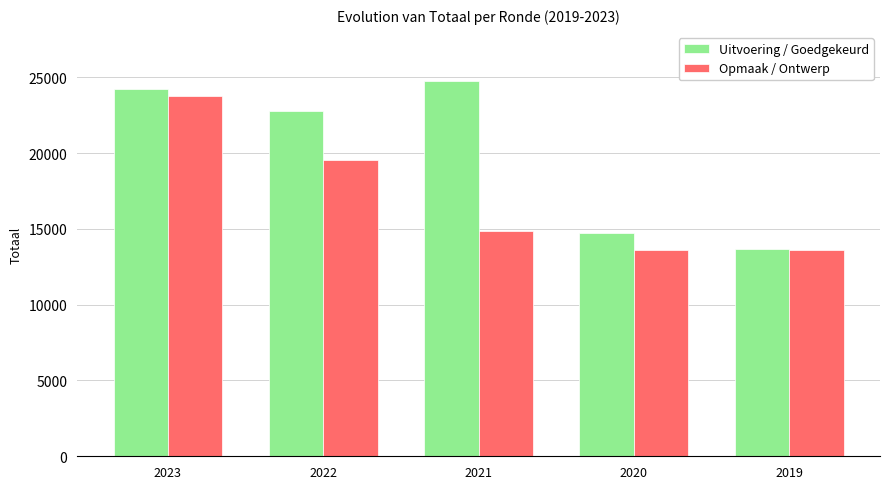

What is the difference between the Opmaak / Ontwerp values at 2023 and 2020?

10174